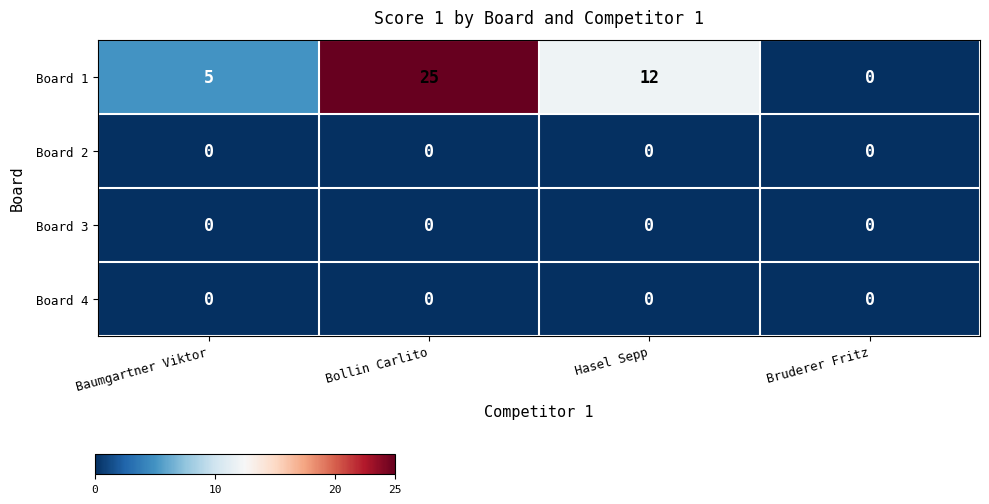

What is the total value across all series at Hasel Sepp?

12